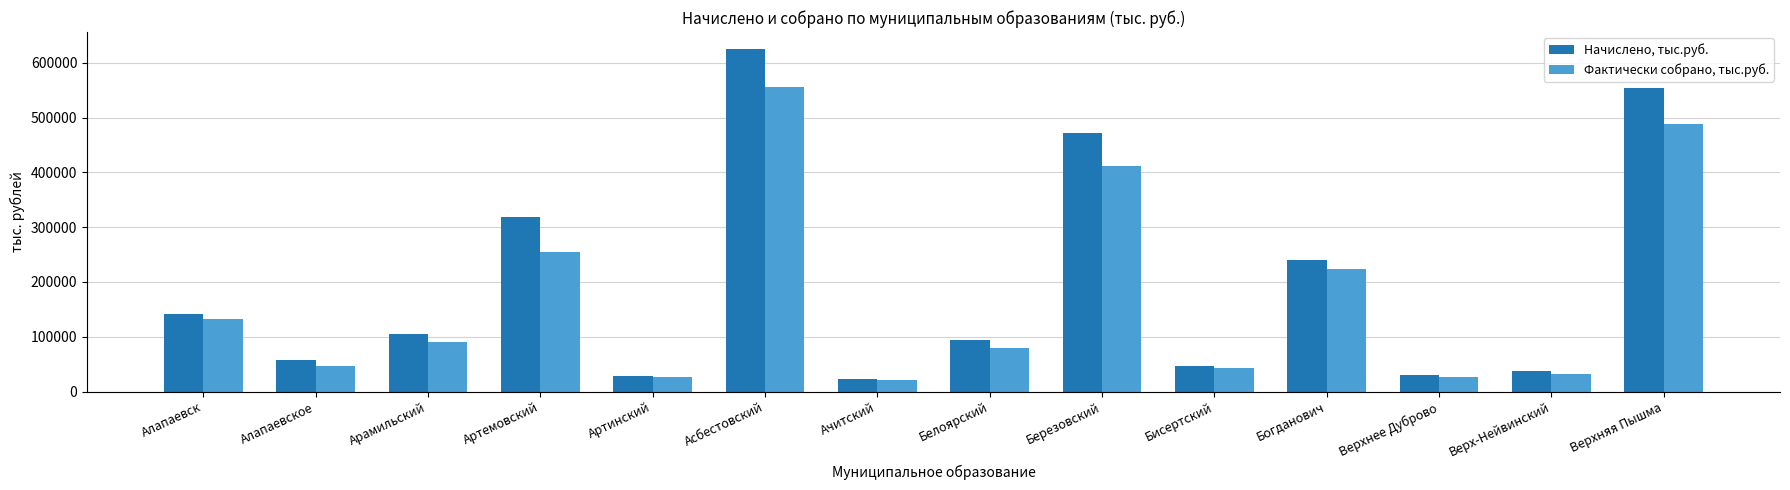

Where does the Фактически собрано, тыс.руб. series first go above 91192?

Алапаевск